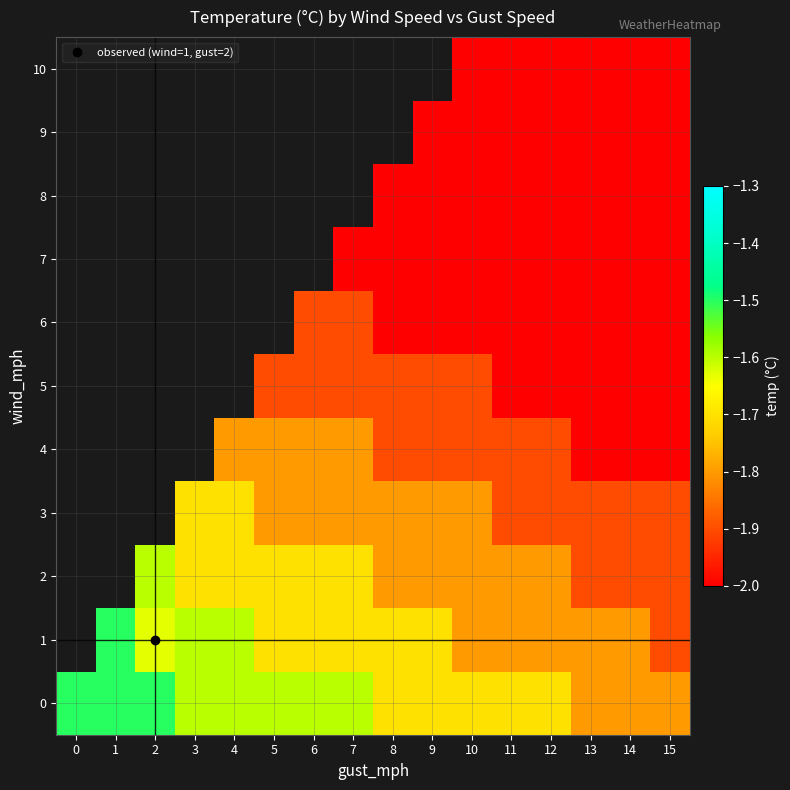

Is it true that 4 equals -1.0 at 7?

False